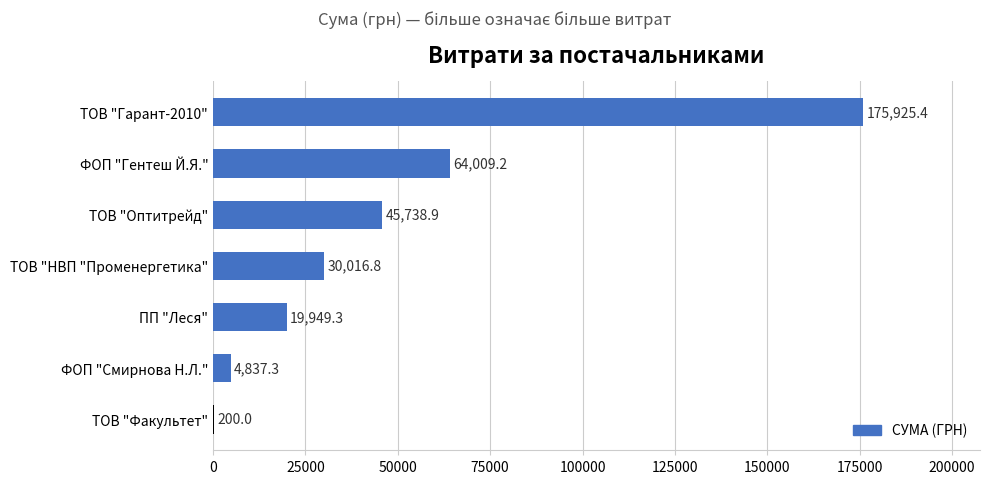

What is the change in value from ТОВ "Факультет" to ТОВ "Гарант-2010"?

+175725.4